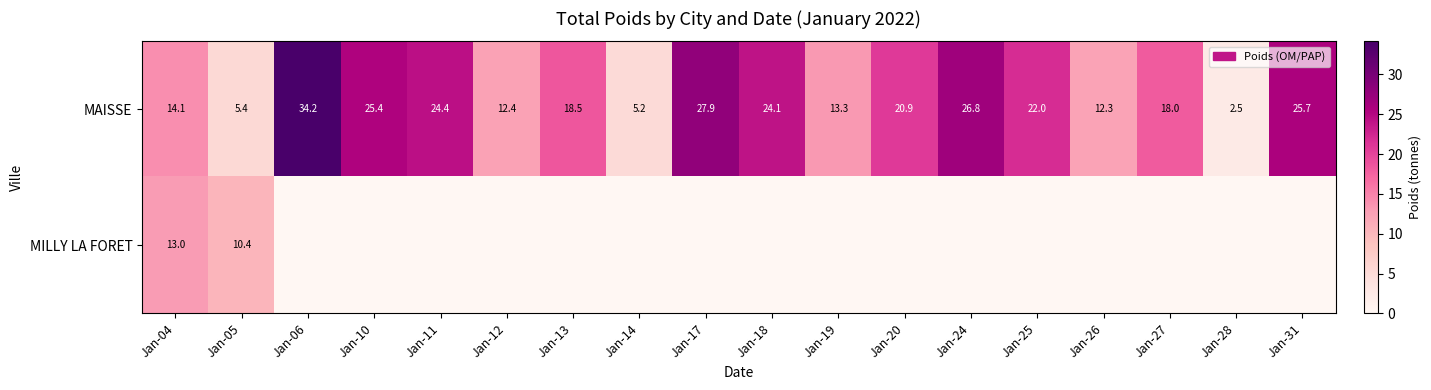

Where does the MAISSE series first go above 20?

Jan-06